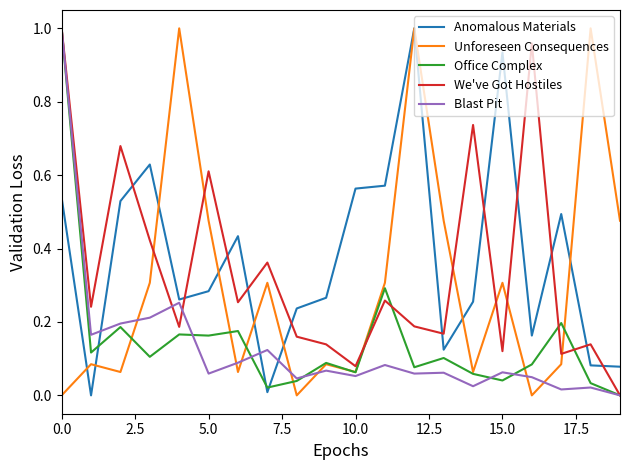

In Anomalous Materials, how many points are lower than both neighbors (excluding endpoints)?

5